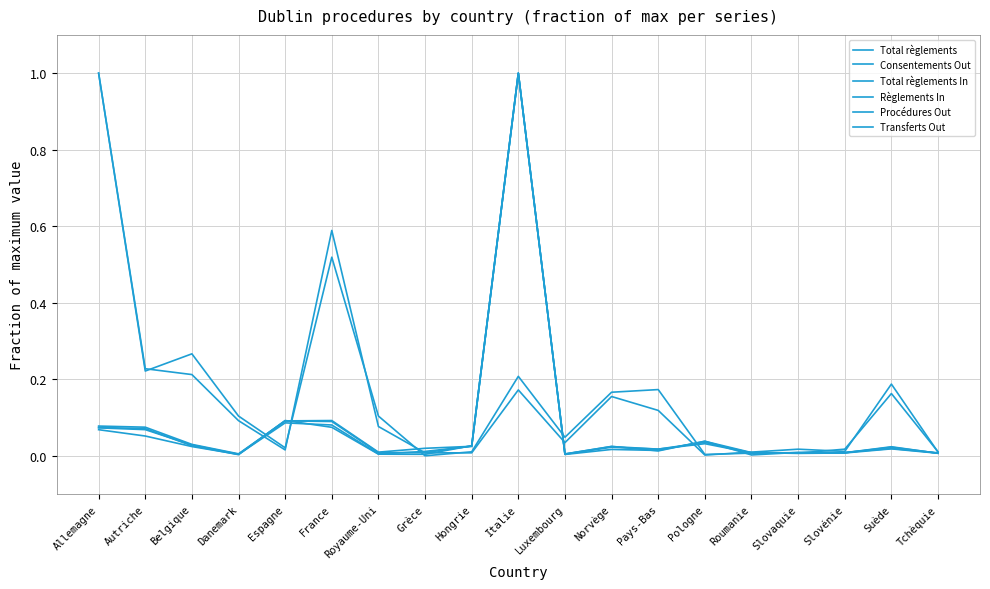

Is the value of Total règlements at Tchèquie greater than the value of Règlements In at Norvège?

No